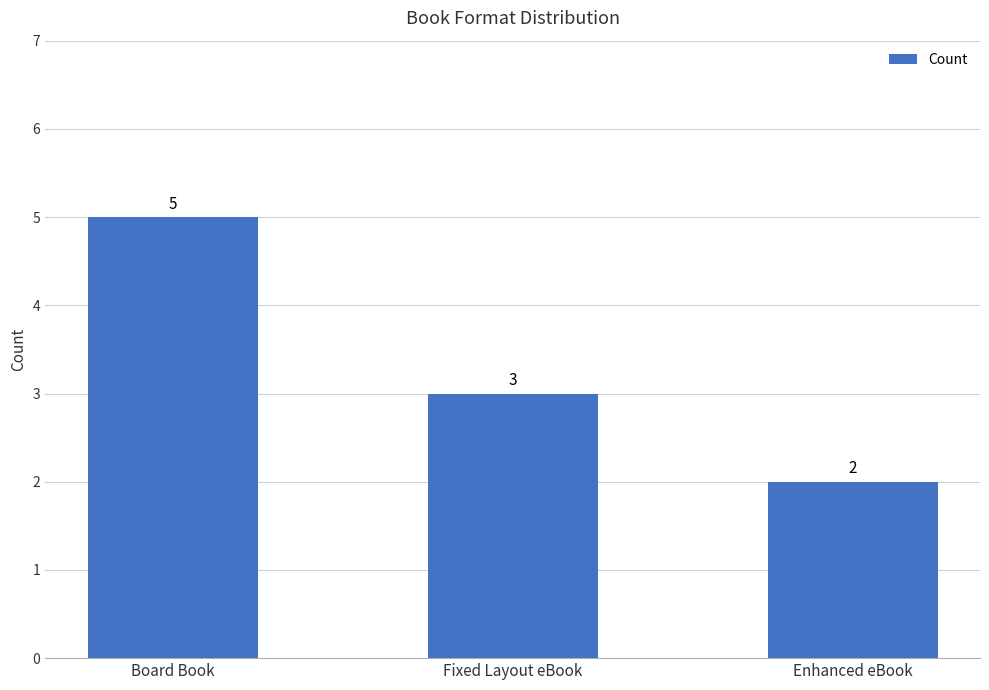

What is the label of the 3rd bar from the right?

Board Book